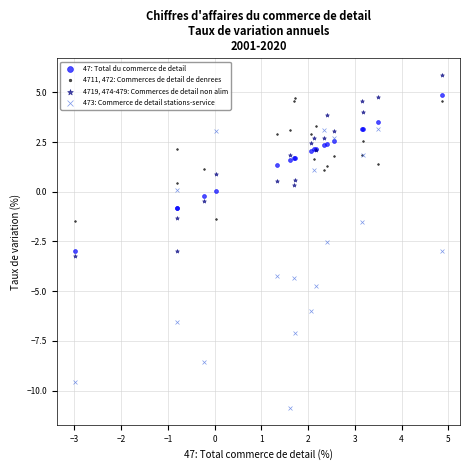

What are all the series names shown in the legend?

47: Total du commerce de detail, 4711, 472: Commerces de detail de denrees, 4719, 474-479: Commerces de detail non alim, 473: Commerce de detail stations-service